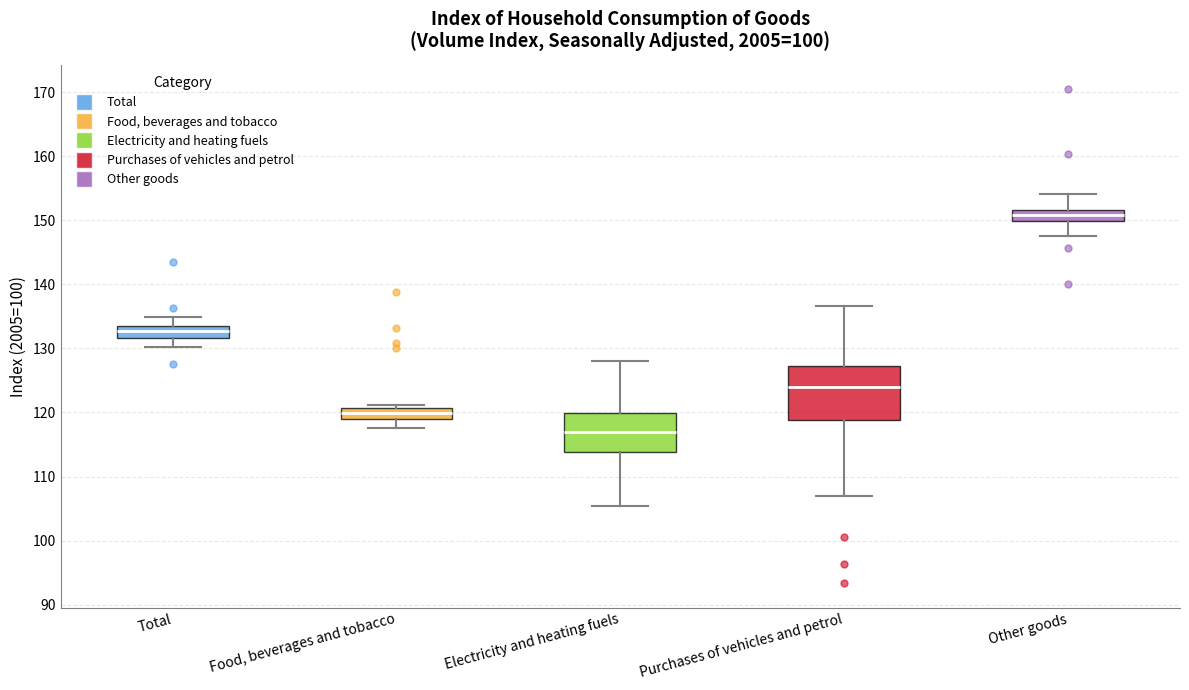

Which box has the highest median line?

Other goods